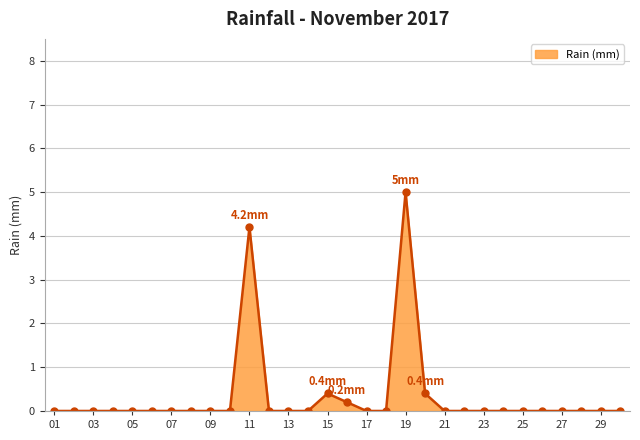

Reading right to left, transcribe all the data shown in this chart.

0.0	0.0	0.0	0.0	0.0	0.0	0.0	0.0	0.0	0.0	0.4	5.0	0.0	0.0	0.2	0.4	0.0	0.0	0.0	4.2	0.0	0.0	0.0	0.0	0.0	0.0	0.0	0.0	0.0	0.0